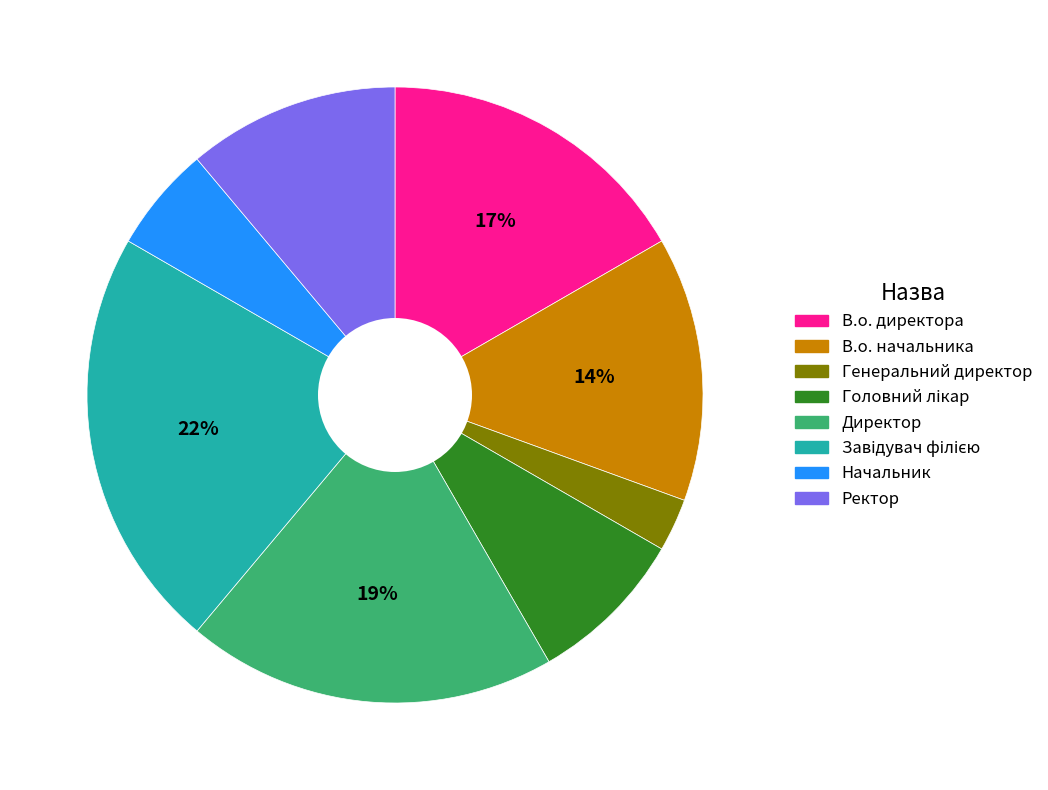

How many segments does this pie chart have?

8